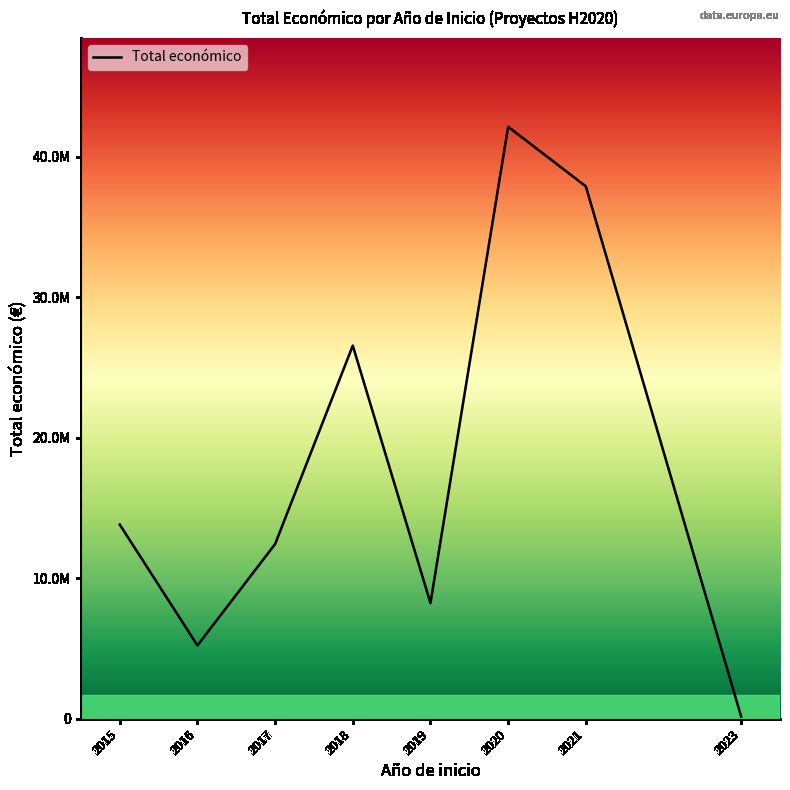

Reading left to right, list all the values displayed in this chart.

13819829	5216626	12433560	26556795	8233341	42136174	37895130	150000